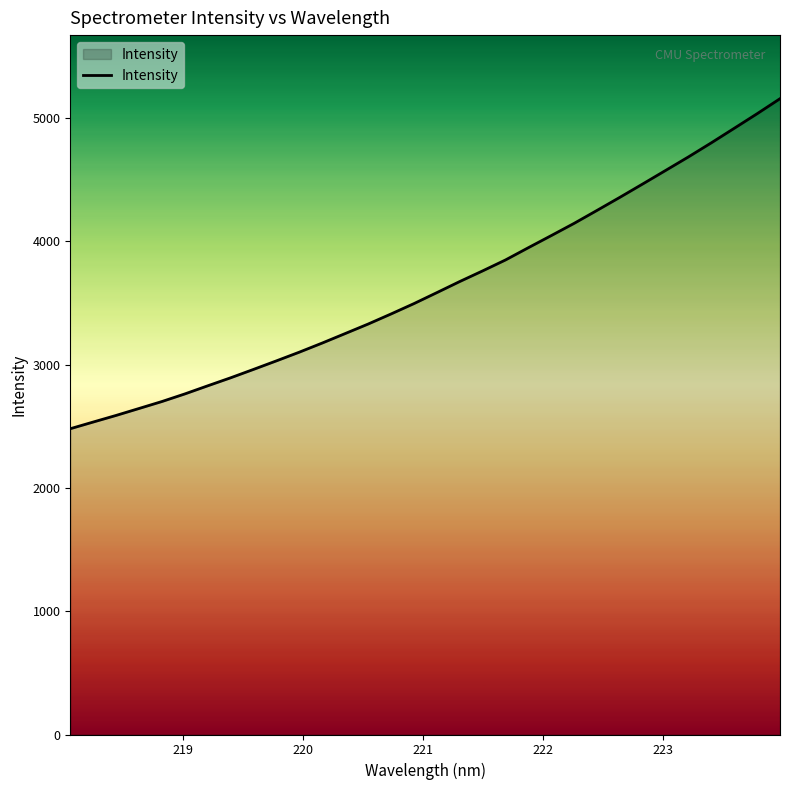

What is the minimum value shown in the chart?

2479.4